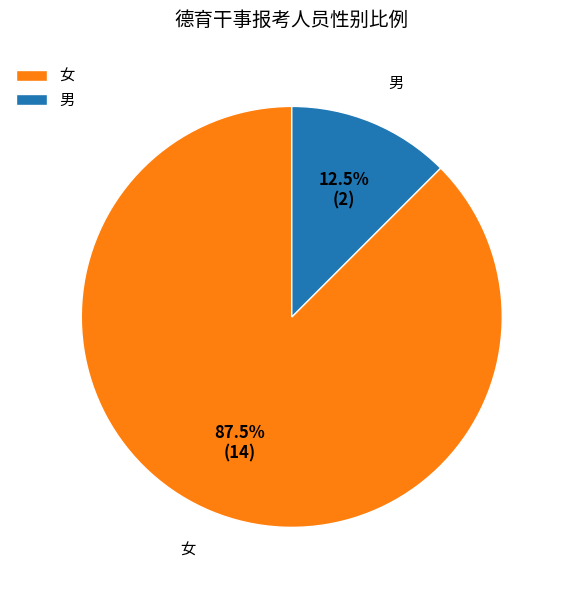

Does 女 represent more than half of the total?

Yes